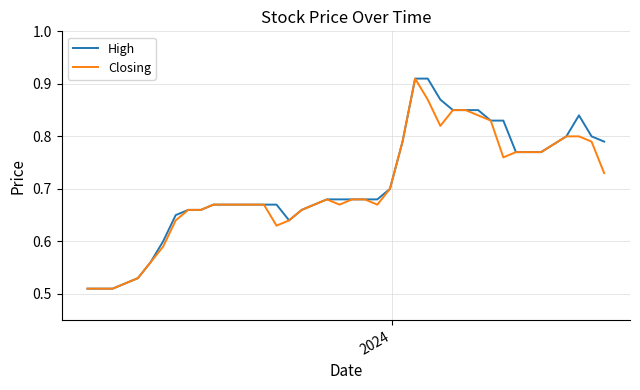

How many lines are shown in the chart?

2